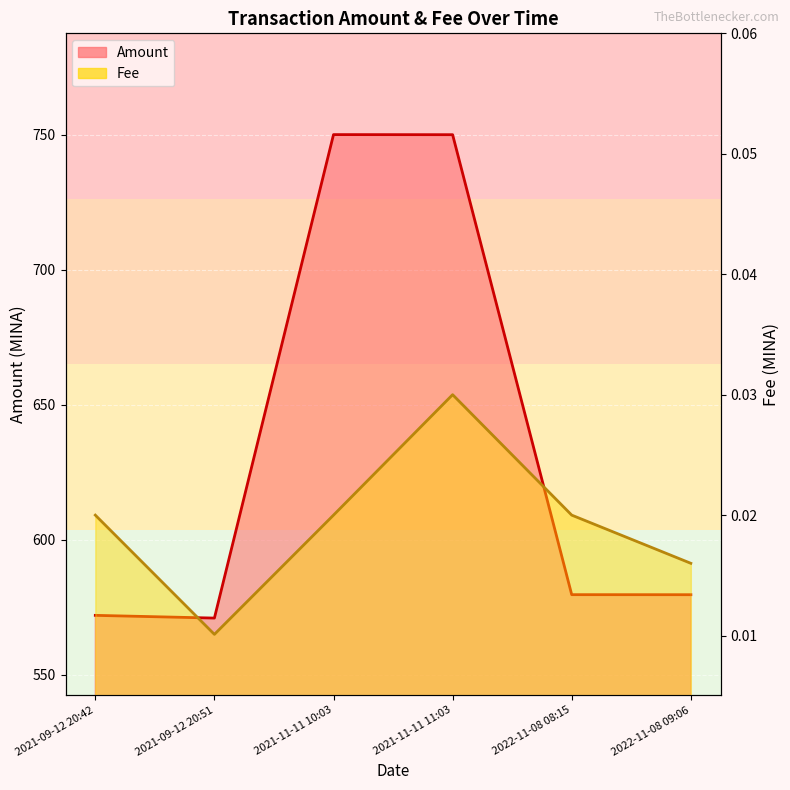

Between 2021-09-12 20:51 and 2021-11-11 11:03, which series saw the biggest shift?

Amount